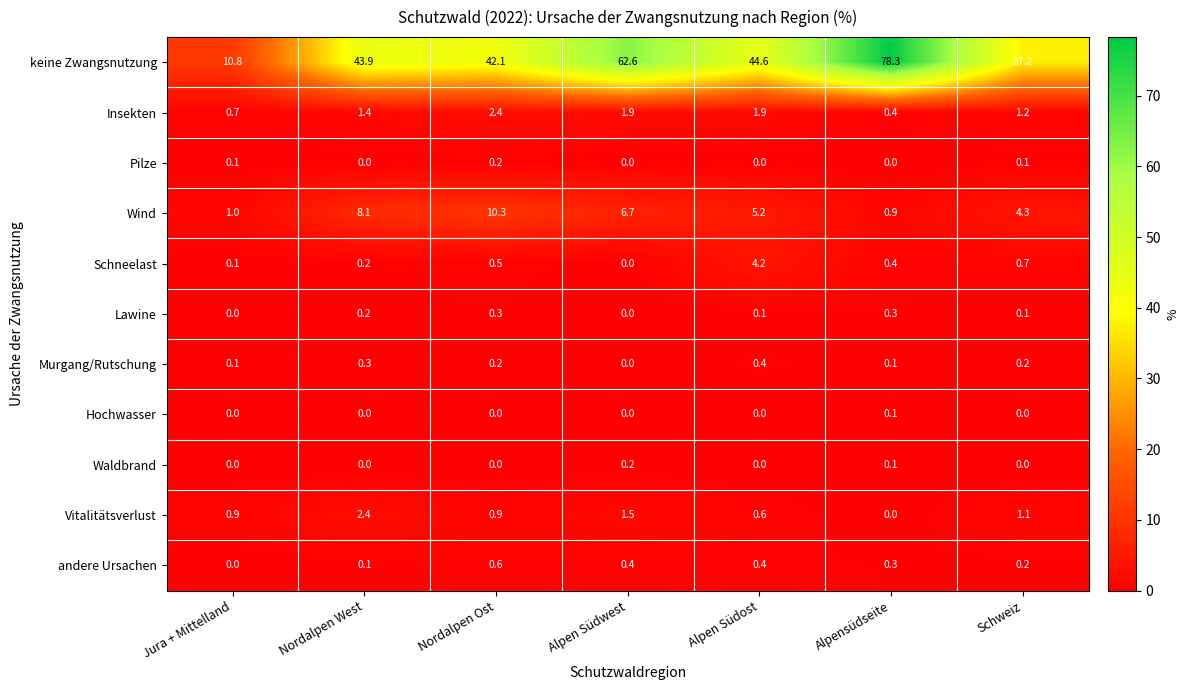

How many data points in Murgang/Rutschung are above 0?

6